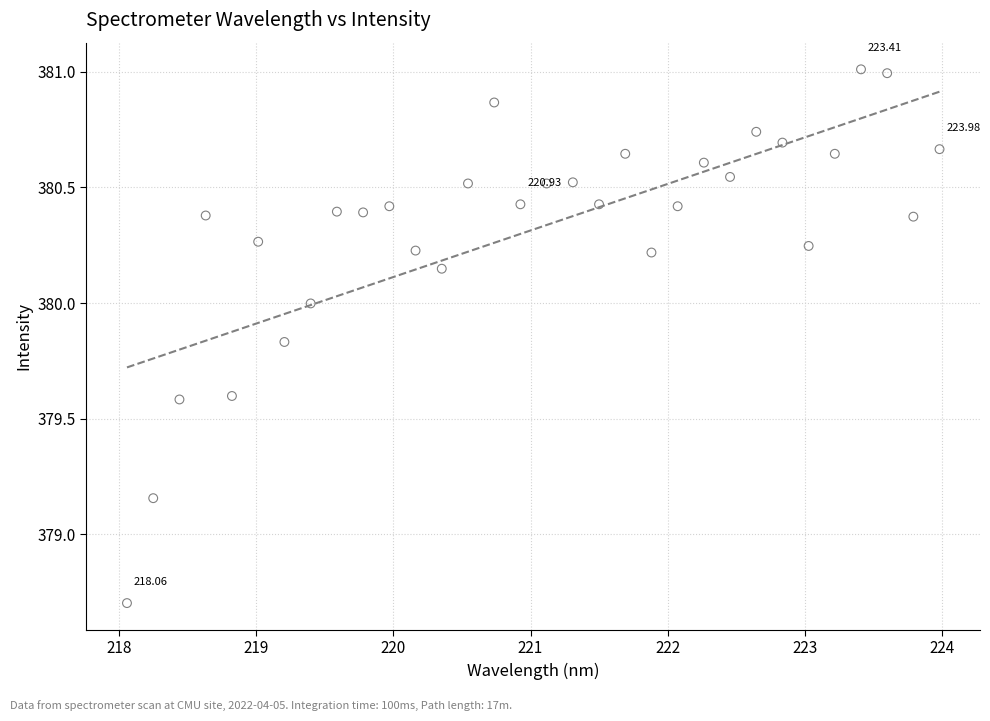

What is the range of Y values (max minus min)?

2.3